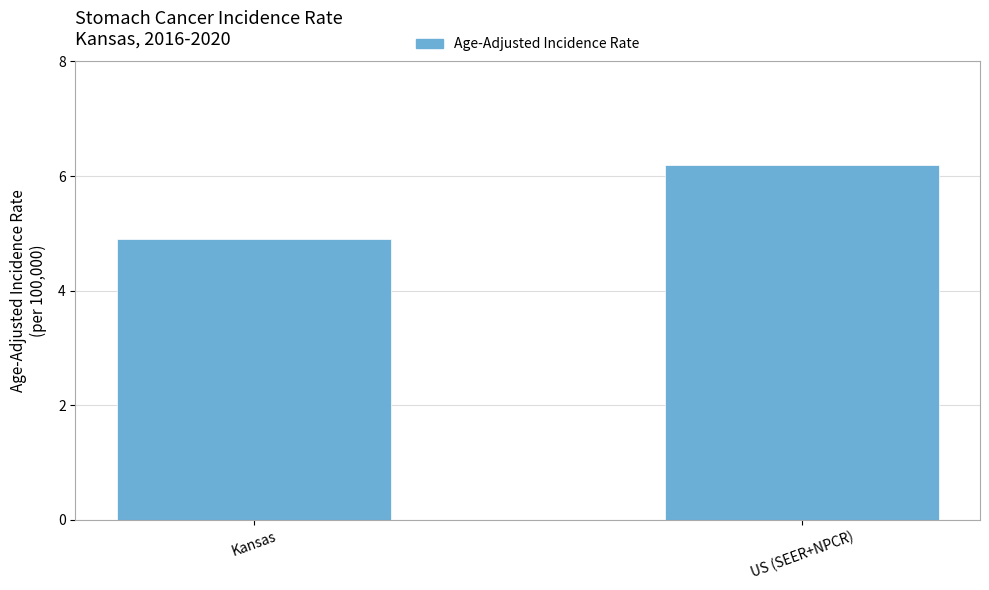

At which category does the chart reach its peak across all series?

US (SEER+NPCR)